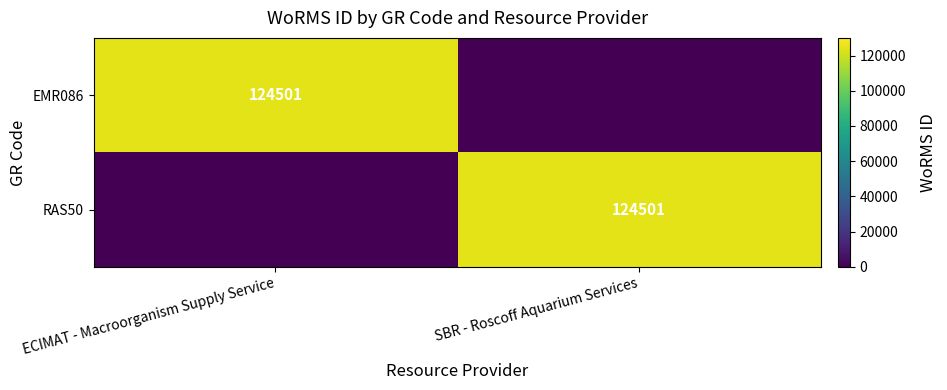

At which category does the chart reach its minimum across all series?

SBR - Roscoff Aquarium Services